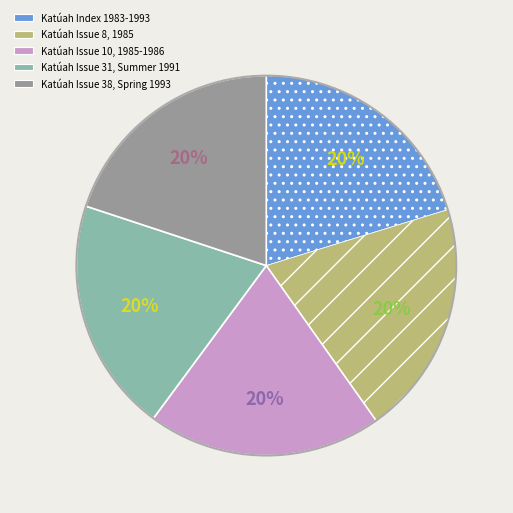

Does Katúah Issue 38, Spring 1993 account for over 50% of the chart?

No